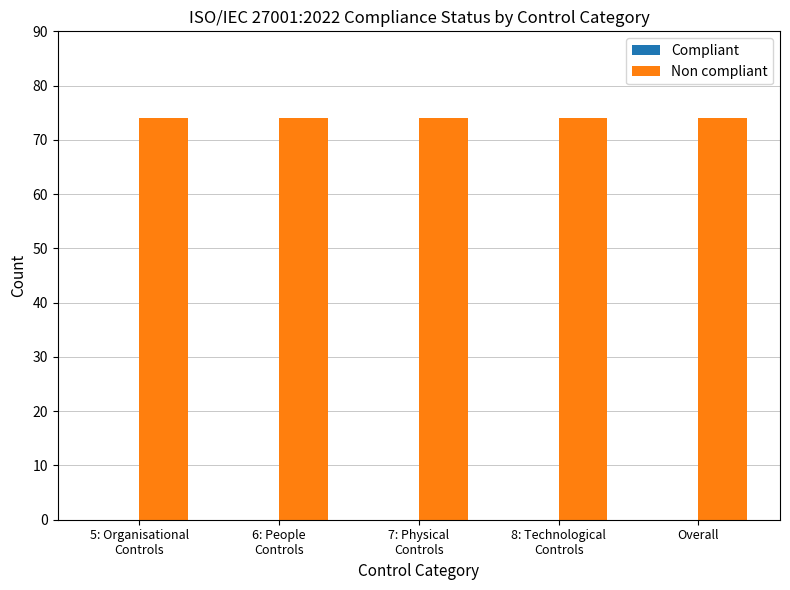

Reading right to left, extract all data points from this chart.

Compliant: 0	0	0	0	0
Non compliant: 74	74	74	74	74